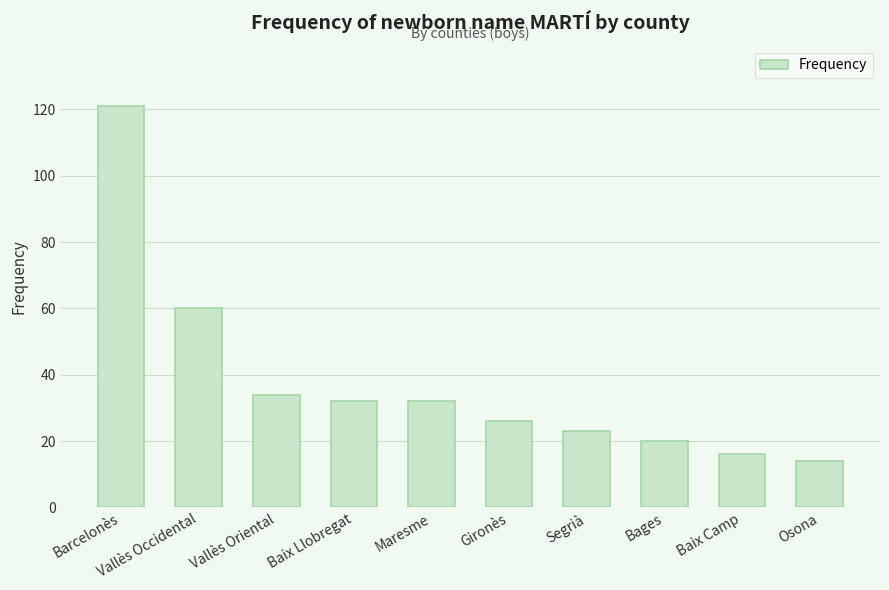

Which category has the highest value across all series?

Barcelonès